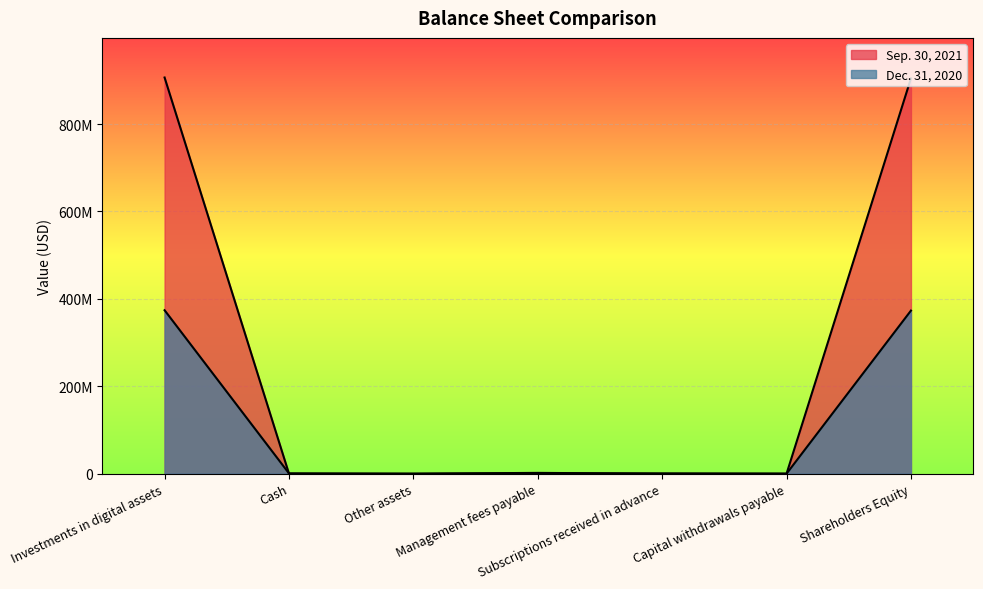

Reading right to left, list all the values displayed in this chart.

Sep. 30, 2021: Shareholders Equity=904617756	Capital withdrawals payable=79823	Subscriptions received in advance=301	Management fees payable=1888555	Other assets=2190	Cash=80713	Investments in digital assets=906503532
Dec. 31, 2020: Shareholders Equity=373240438	Capital withdrawals payable=104845	Subscriptions received in advance=638300	Management fees payable=779208	Other assets=1760	Cash=743486	Investments in digital assets=374017545